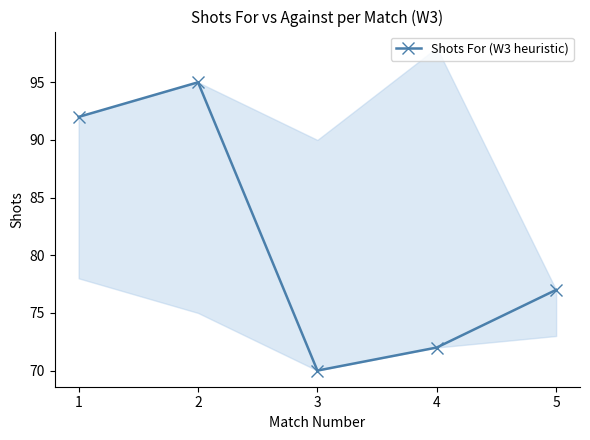

True or false: the data shows 16 at 4.

False